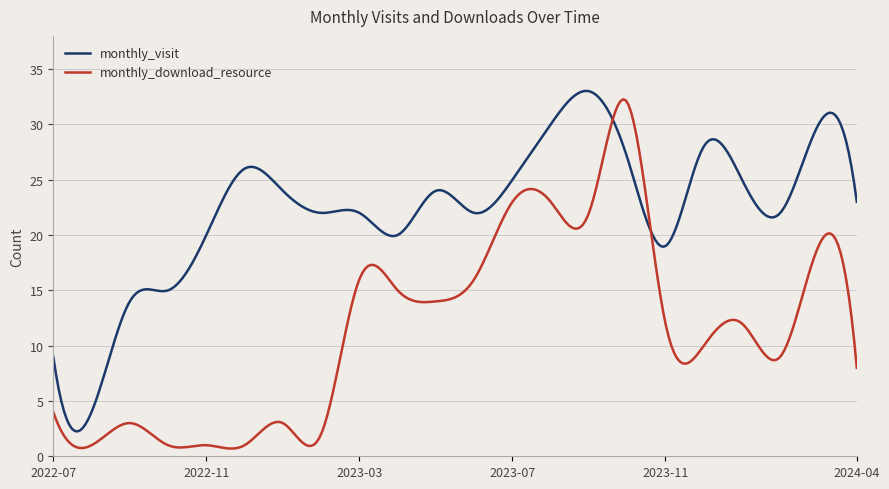

What is the highest value of the monthly_visit series?

33.0